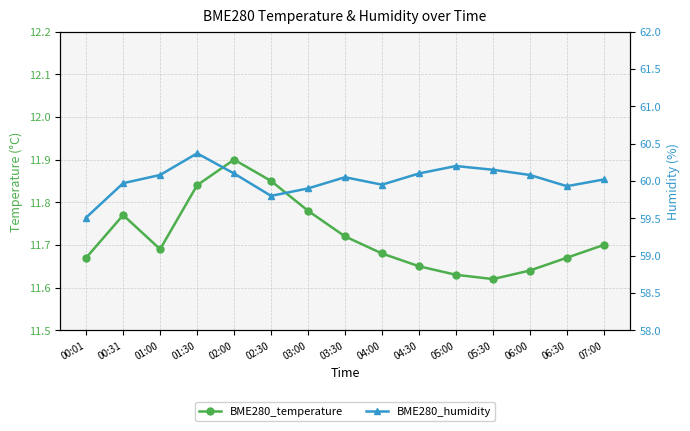

Read the BME280_temperature value at 06:30.

11.7